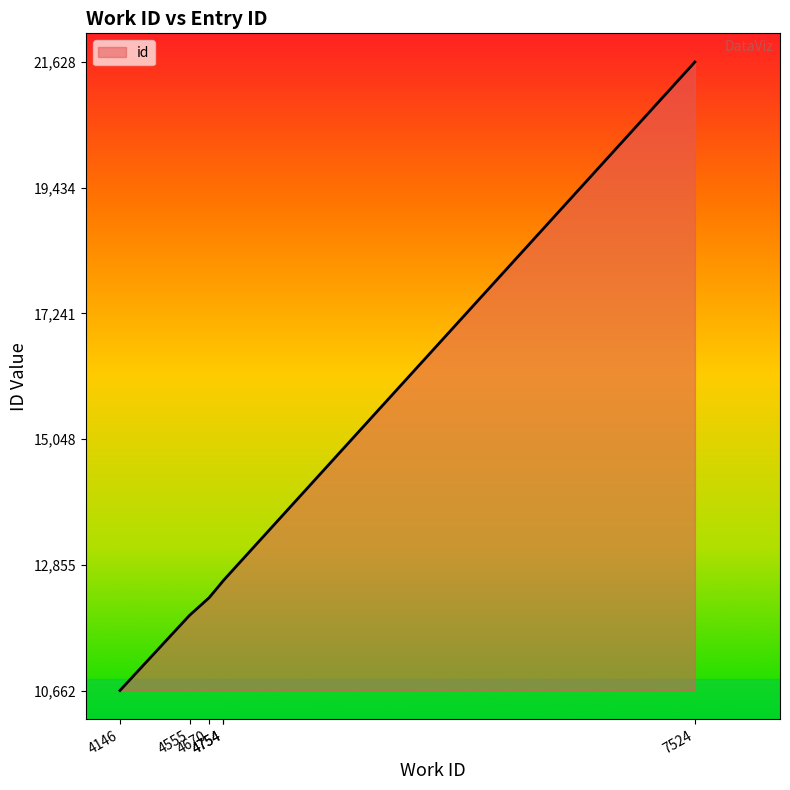

Reading left to right, what are all the values shown in this chart?

10662	11974	12281	12581	12582	21628